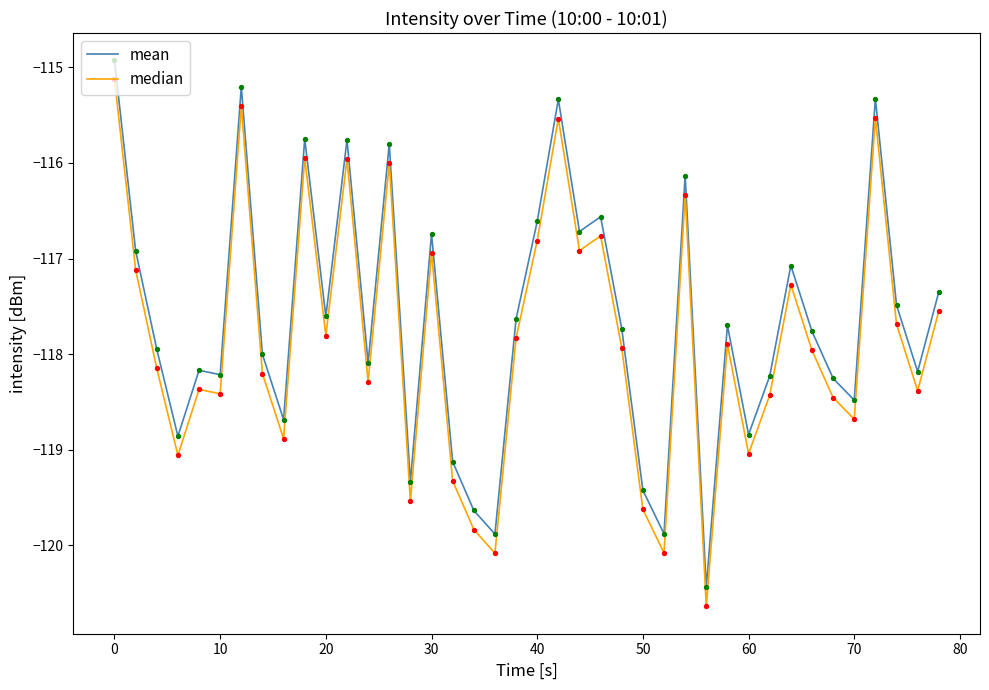

What is the minimum value shown in the chart?

-120.6